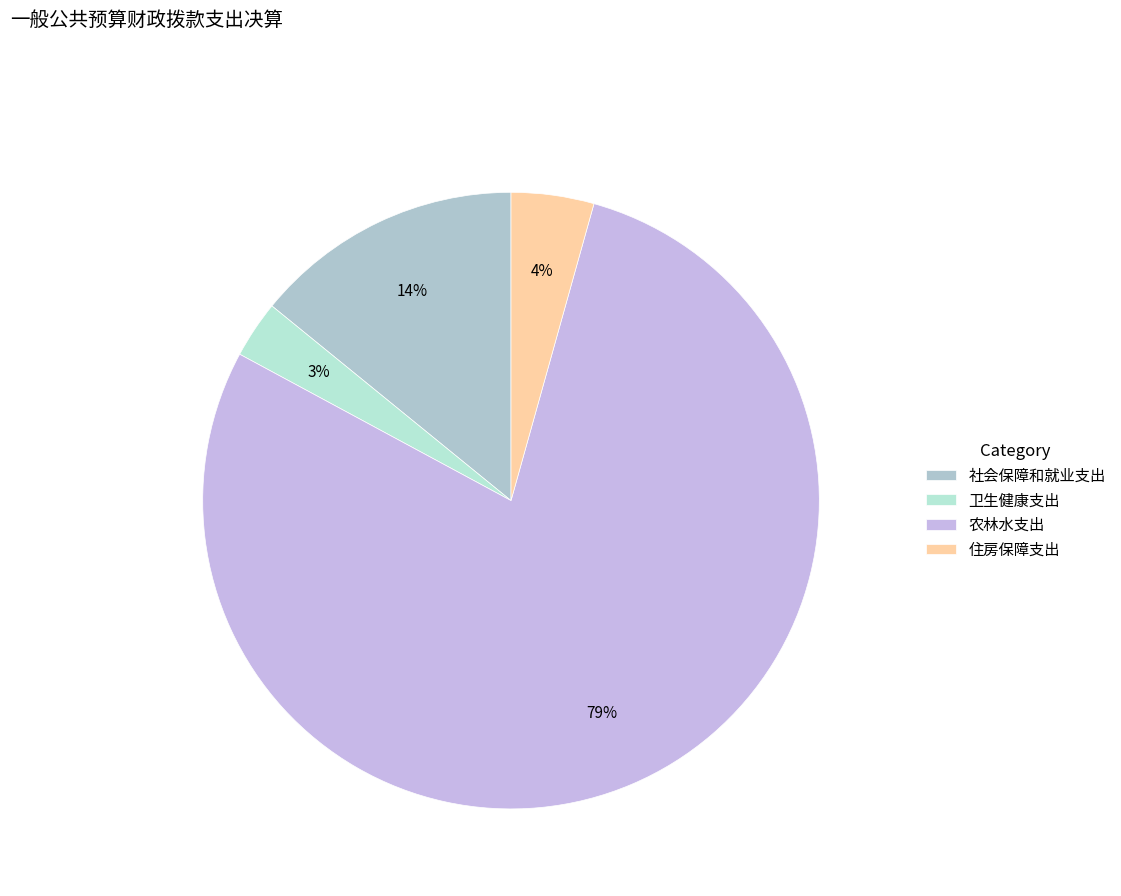

Which slice represents more than half of the pie?

农林水支出